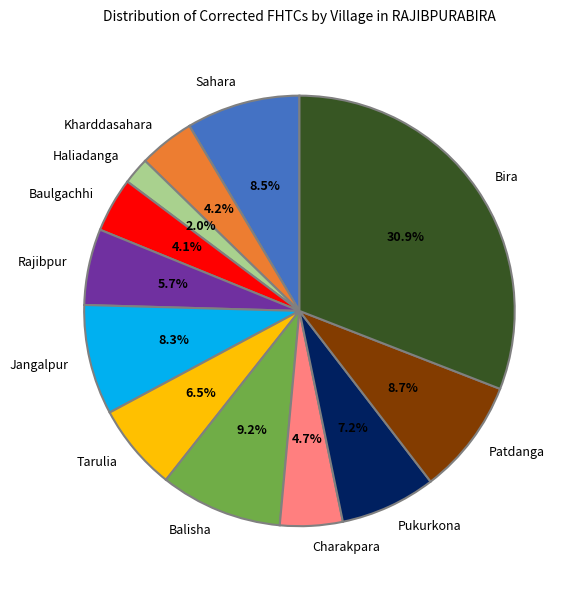

What is the total percentage of Pukurkona and Baulgachhi?

11.3%